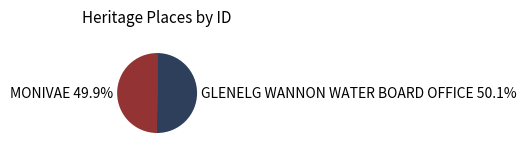

What percentage is the MONIVAE slice, to the nearest percent?

50%